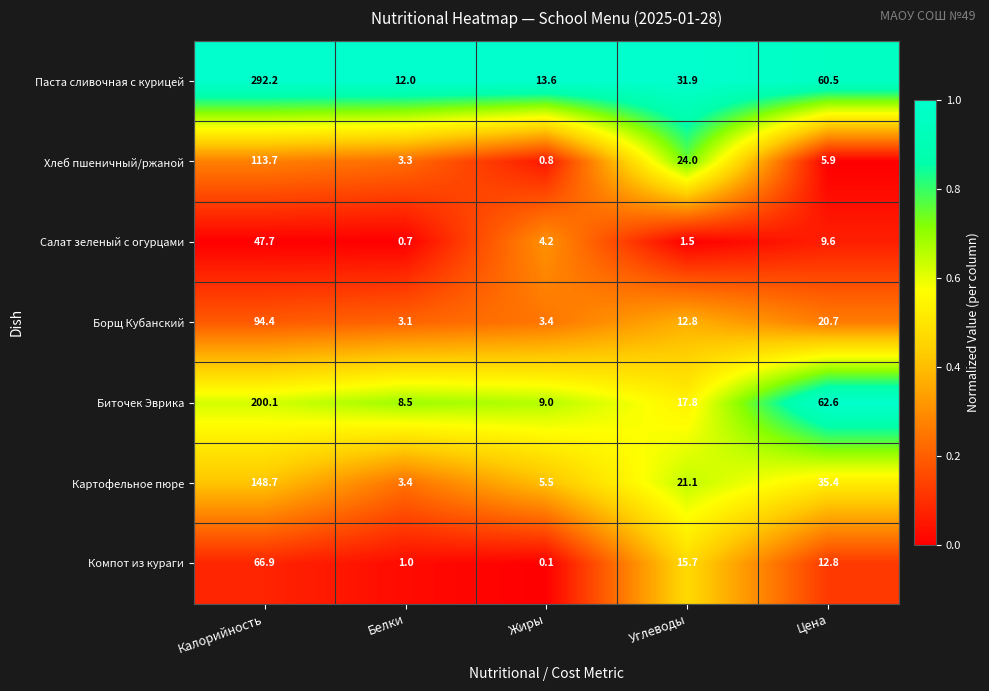

What is the difference between the second highest and second lowest values in the Компот из кураги series?

14.7